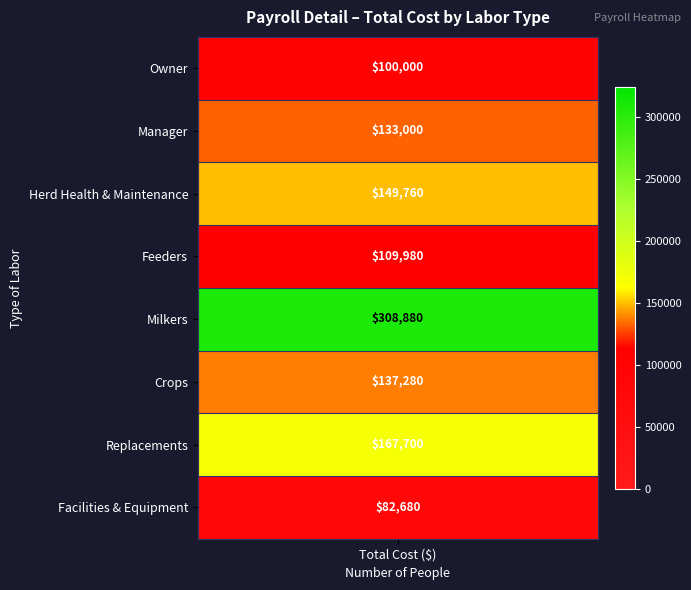

Where does the data first go above 137280?

2